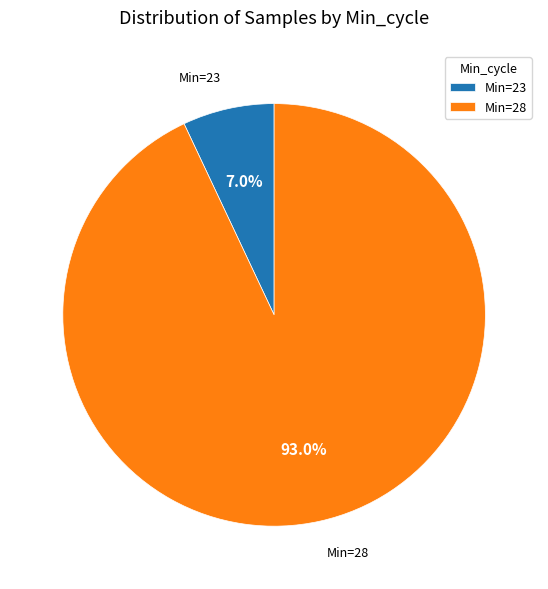

Which slice is the largest?

Min=28